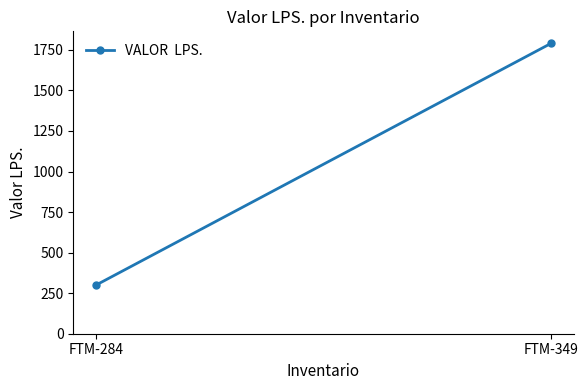

Which label corresponds to the smallest value in the chart?

FTM-284